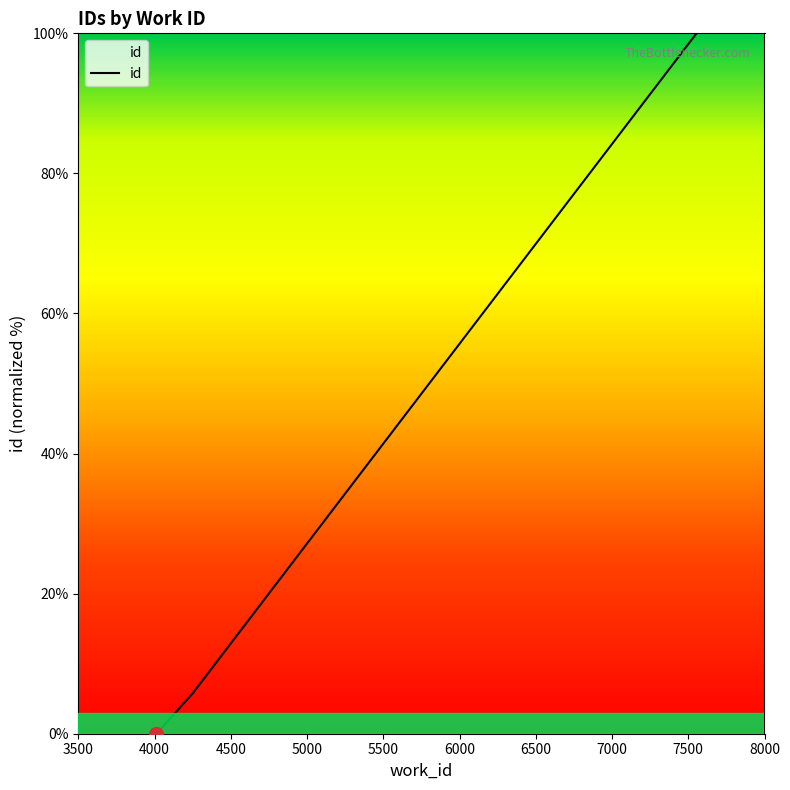

Which has a higher value, 7553 or 4013?

7553